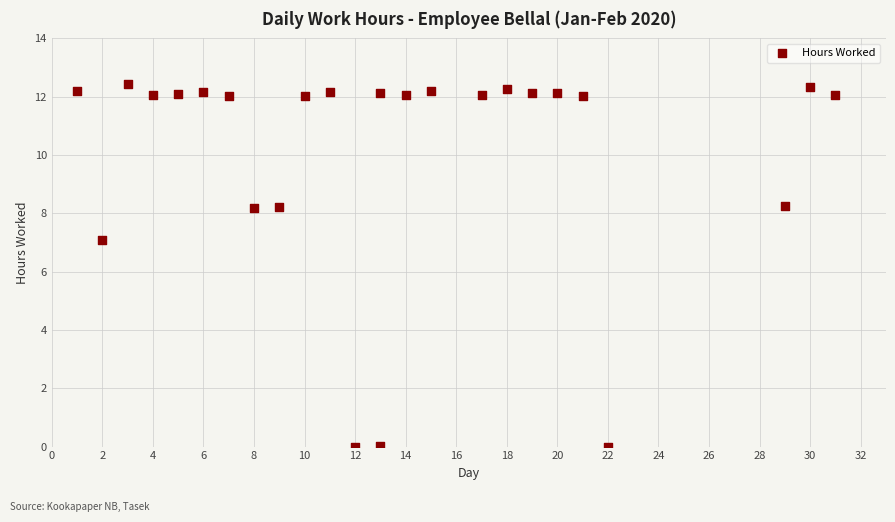

What is the range of Y values (max minus min)?

12.4